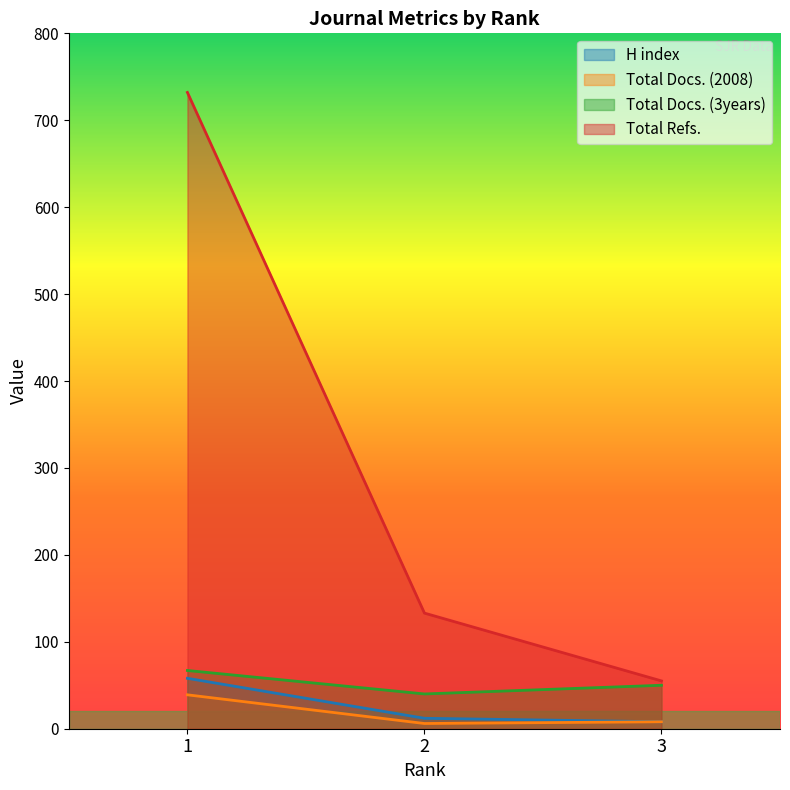

What is the minimum value shown in the chart?

6